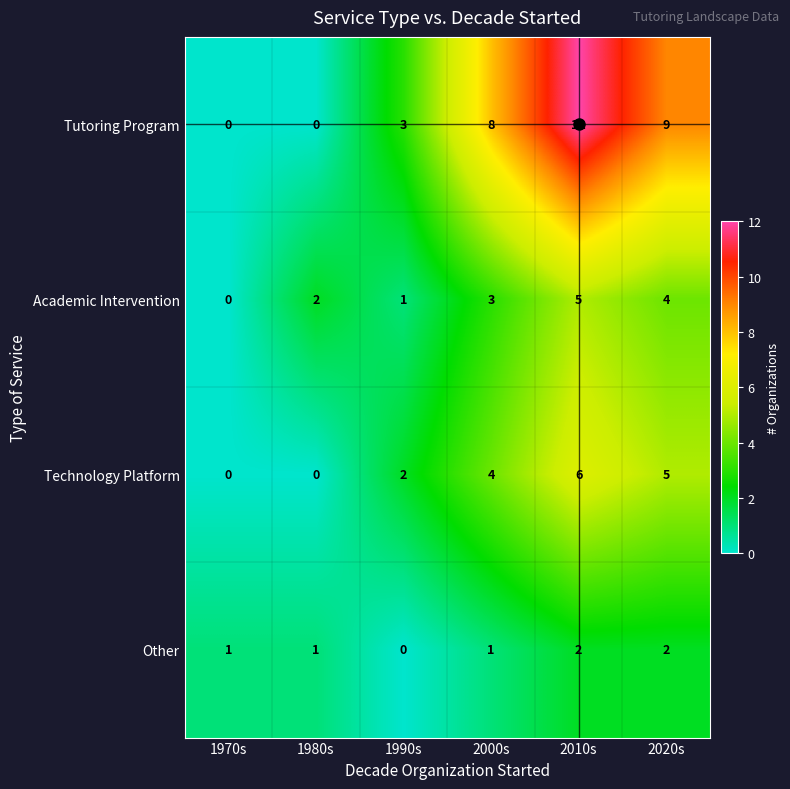

Which series has the largest range (max minus min)?

Tutoring Program